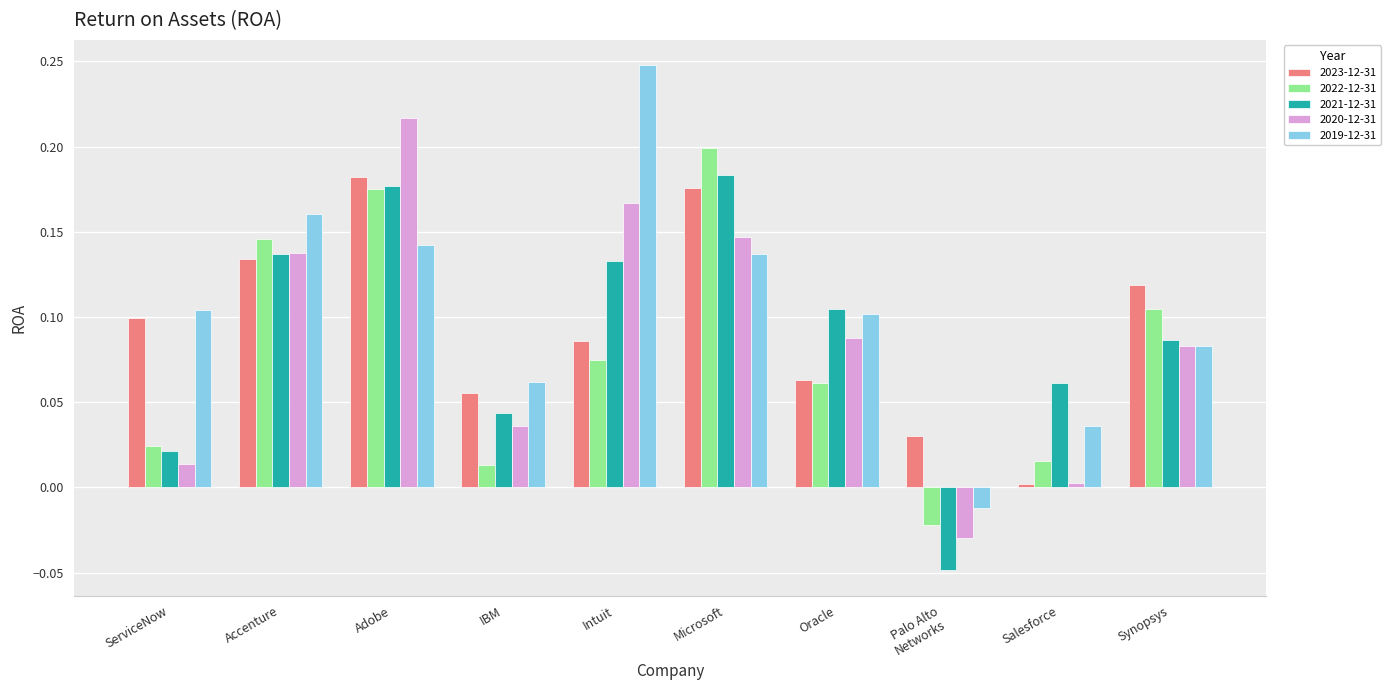

What is the total value across all series at Intuit?

0.7